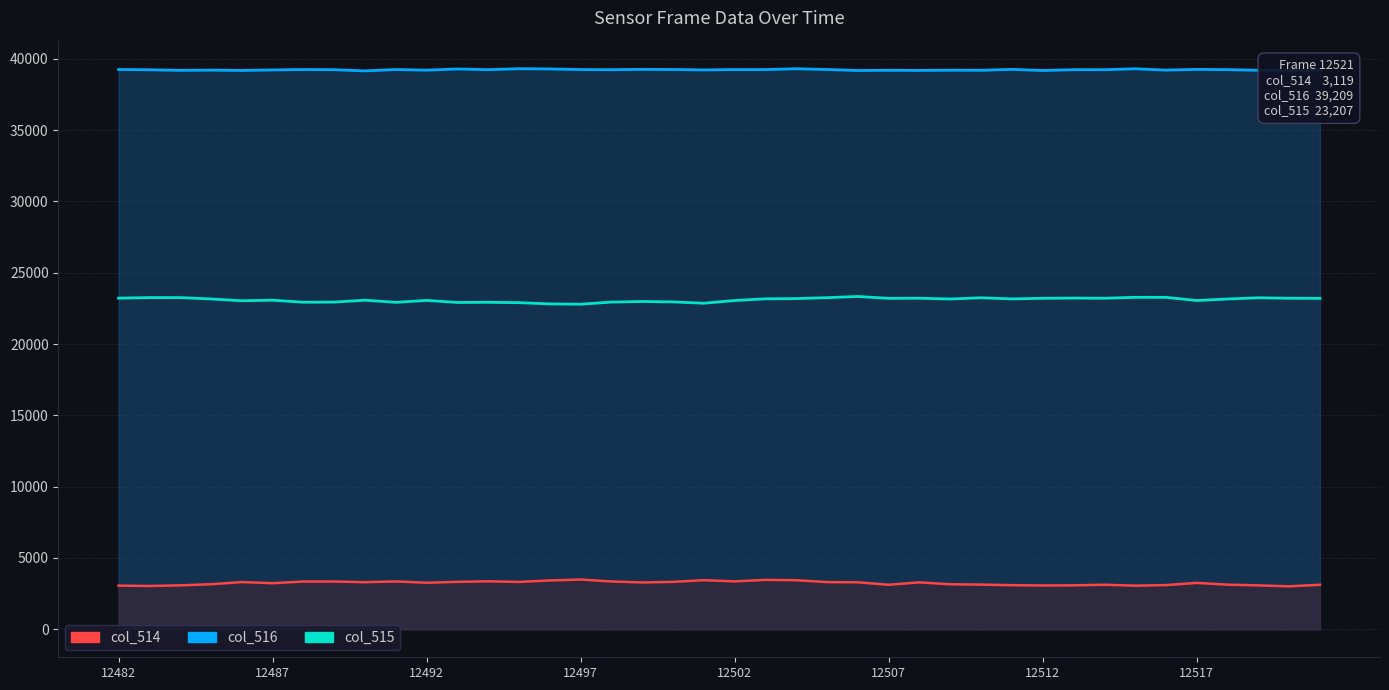

True or false: col_515 has a value of 39802 at 12497.

False